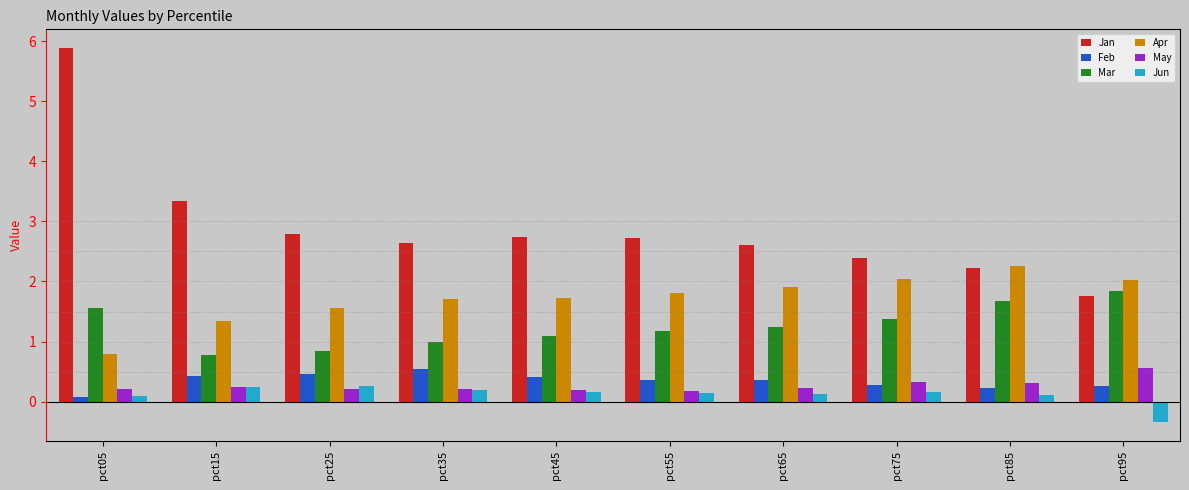

How many bars are there in total?

60